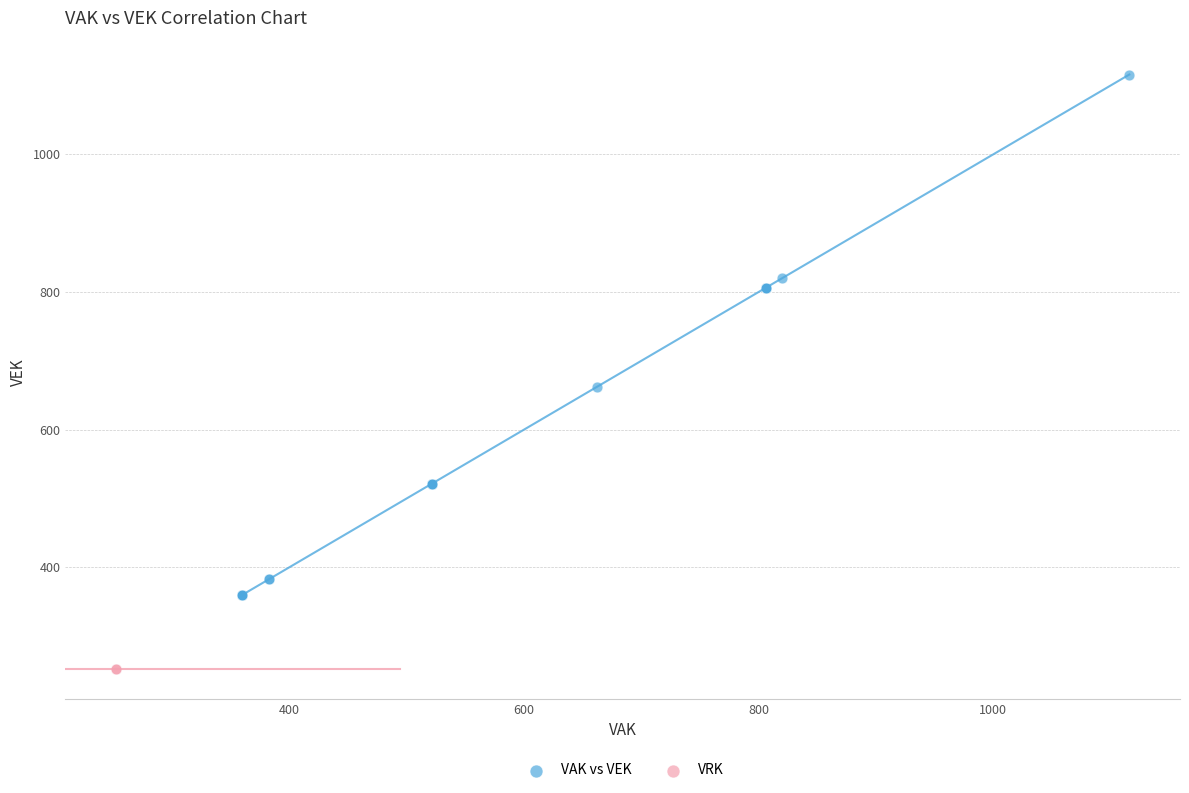

Which series reaches the maximum Y coordinate?

VAK vs VEK